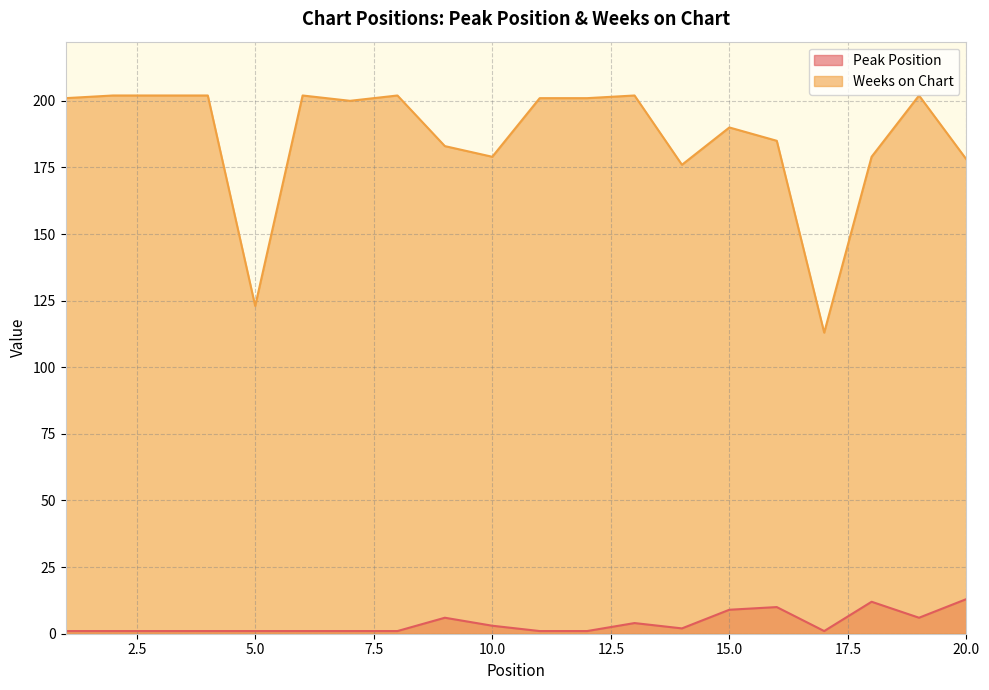

Between 2 and 4, which series saw the biggest shift?

Peak Position